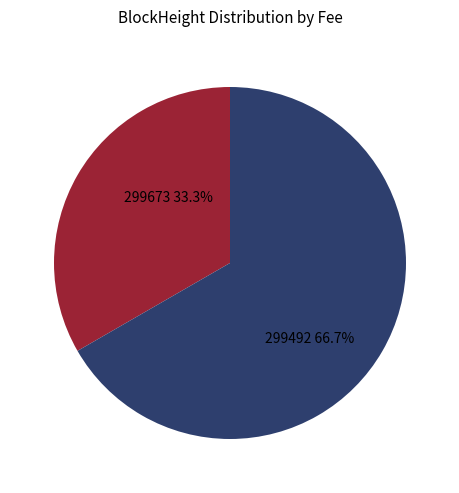

Is there a majority slice in this chart?

Yes